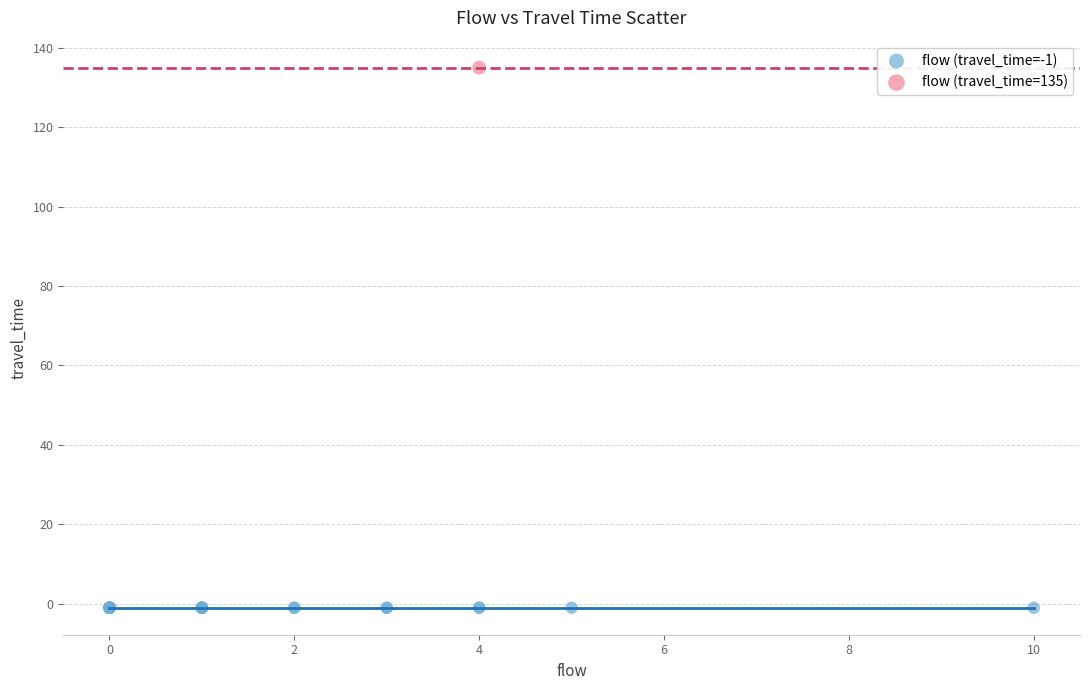

What are all the series names shown in the legend?

flow (travel_time=-1), flow (travel_time=135)